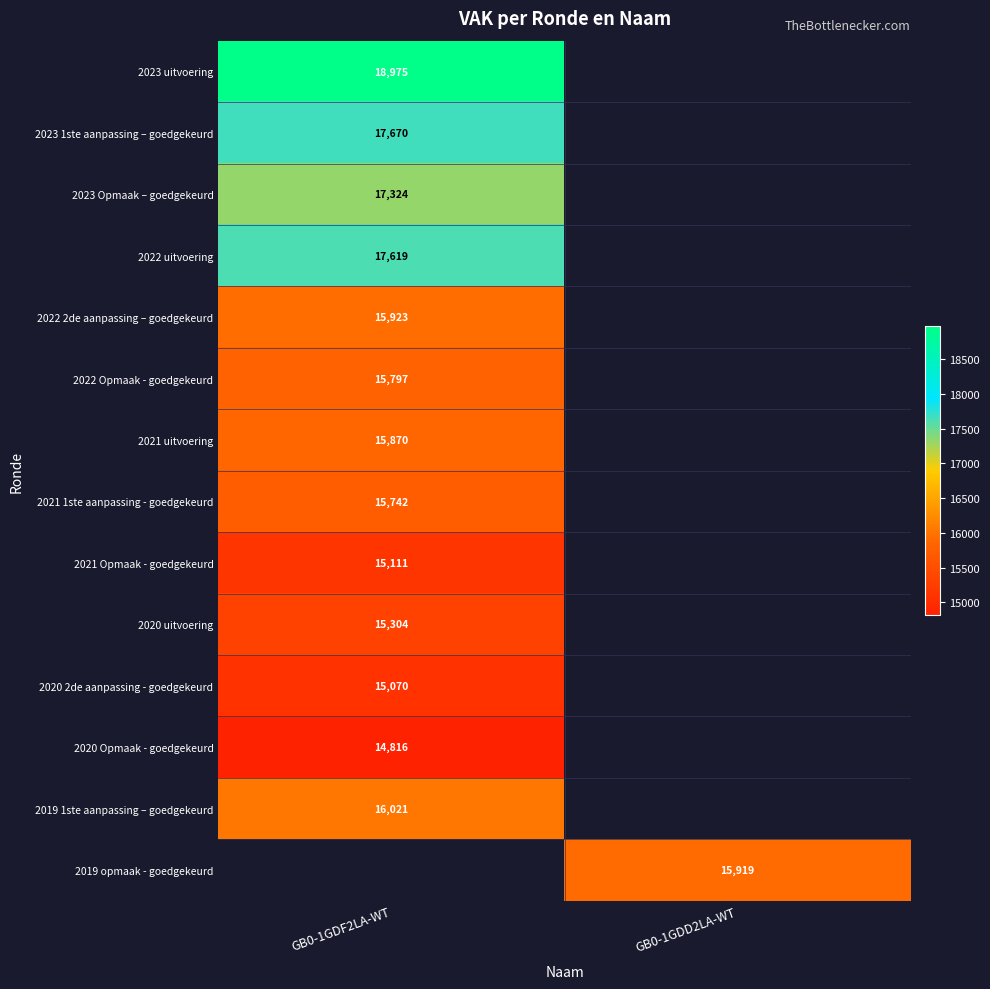

The value of 2021 Opmaak - goedgekeurd at GB0-1GDF2LA-WT is 15111. True or false?

True